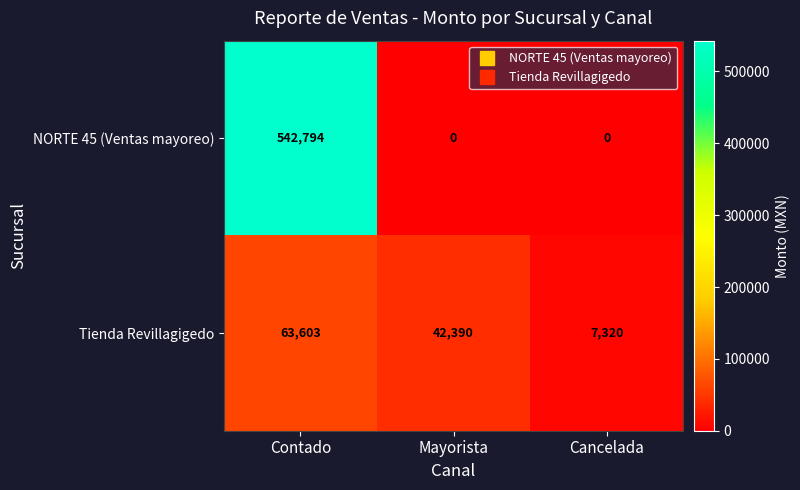

Which category has the highest value across all series?

Contado